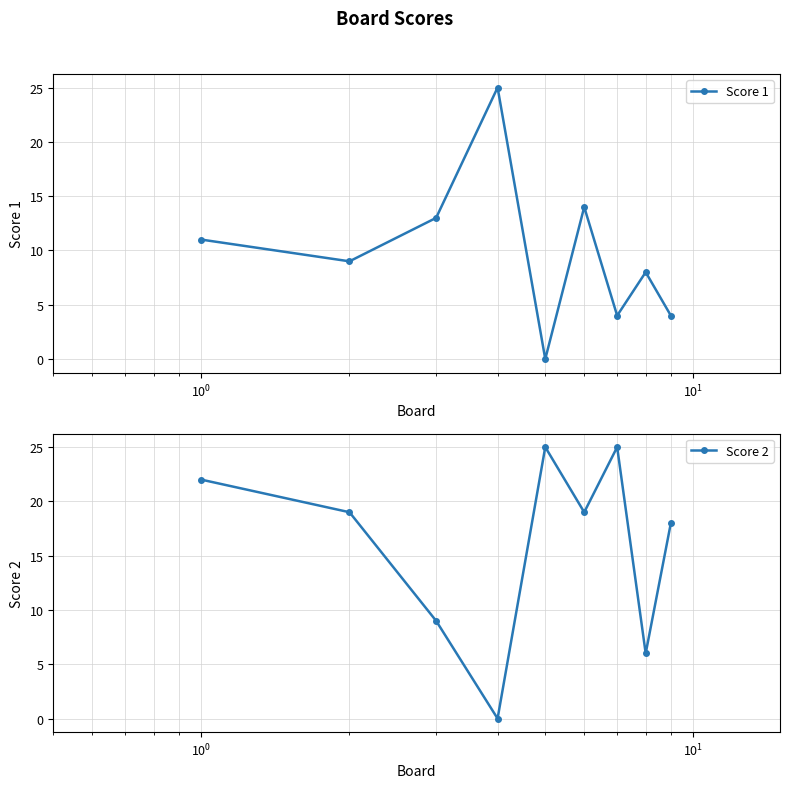

What is the value of the Score 1 point at the 2nd from the left?

9